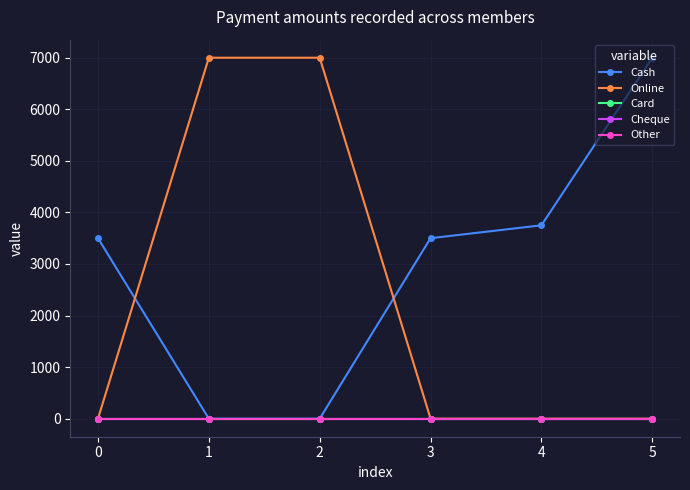

How many lines are shown in the chart?

5